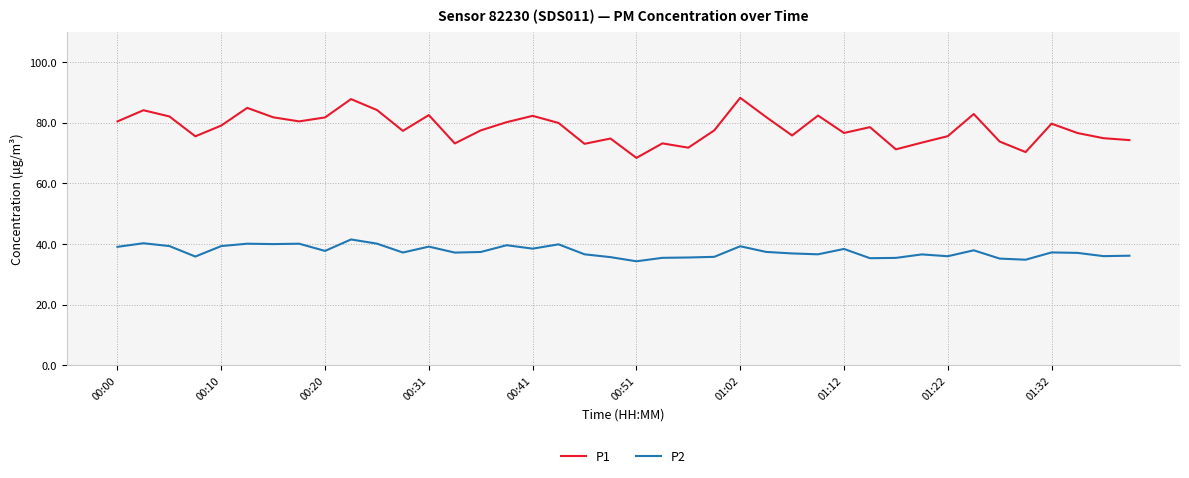

In P2, how many points are higher than both neighbors (excluding endpoints)?

12